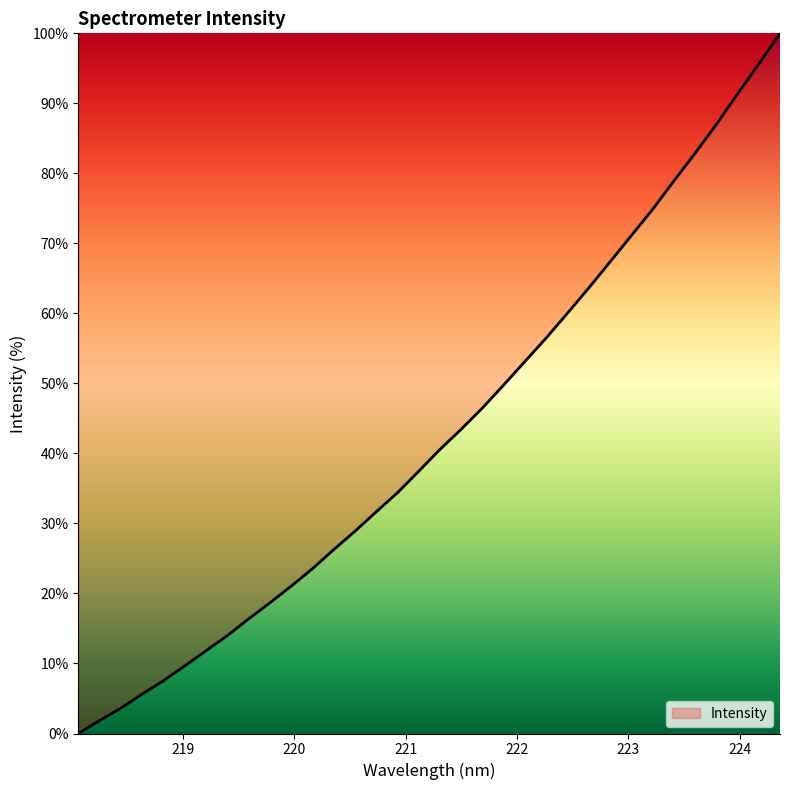

What is the difference between the maximum and minimum values?

100.0